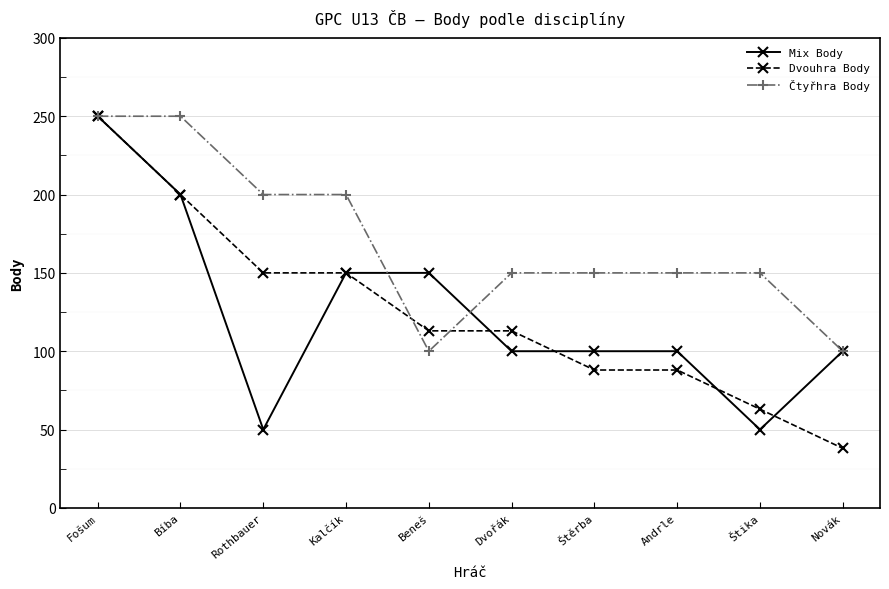

What value does the Čtyřhra Body series have at Štika?

150